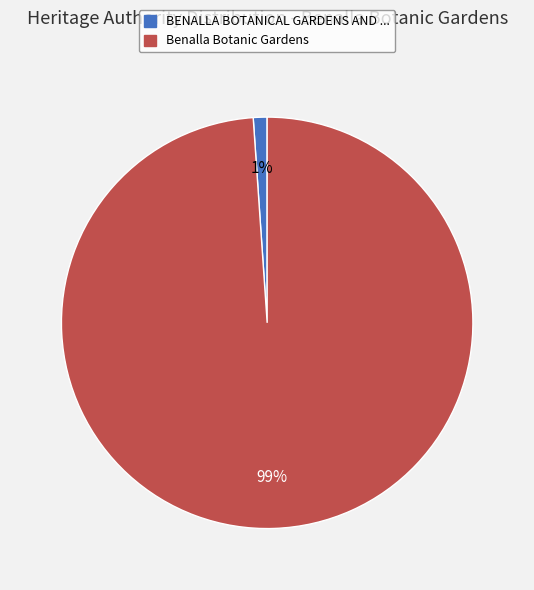

Is it true that BENALLA BOTANICAL GARDENS AND ... is 1% of the pie?

True